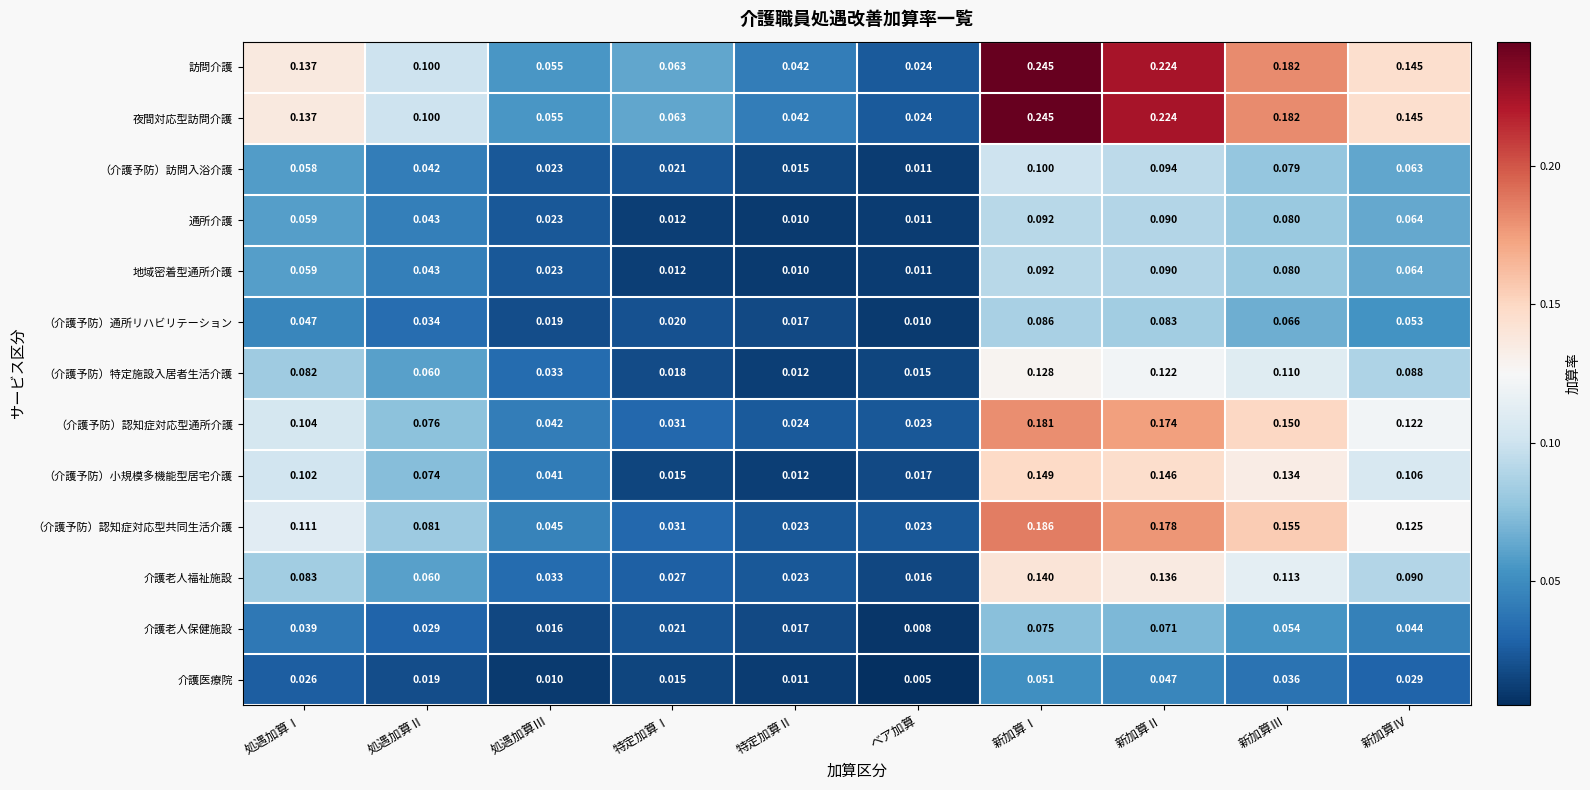

Is the value of （介護予防）認知症対応型通所介護 at 処遇加算Ⅱ greater than the value of 介護老人保健施設 at ベア加算?

Yes